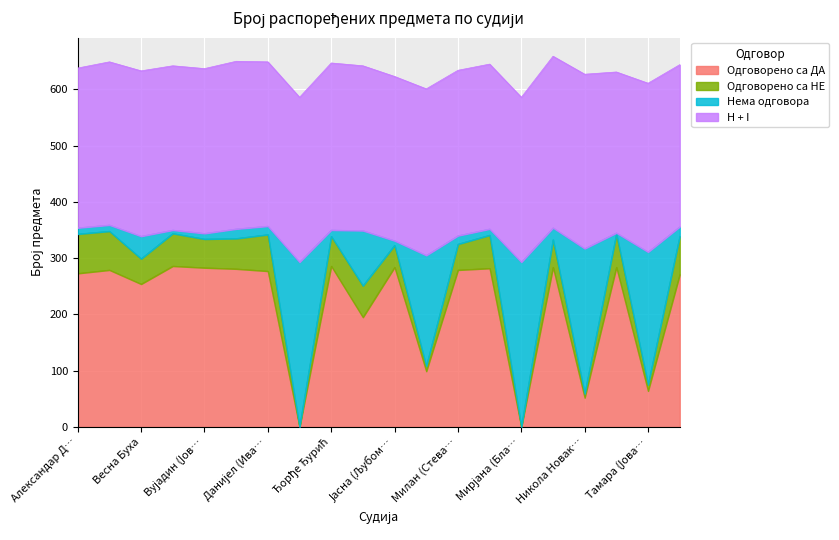

What is the total value across all series at Весна Буха?

633